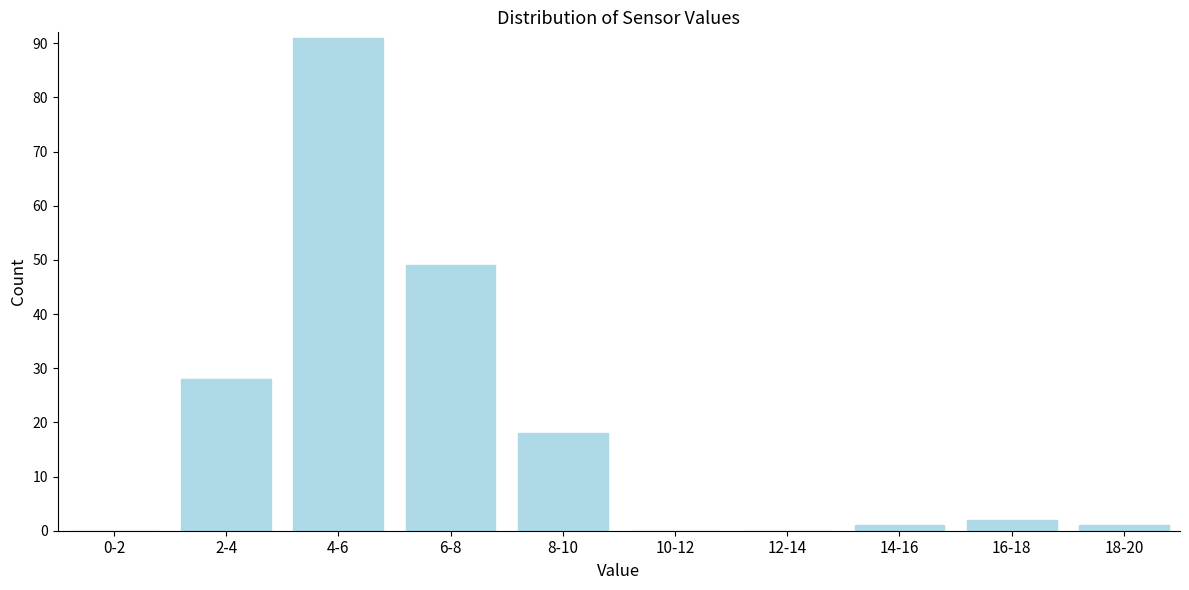

Reading left to right, extract all data points from this chart.

0-2=0	2-4=28	4-6=91	6-8=49	8-10=18	10-12=0	12-14=0	14-16=1	16-18=2	18-20=1